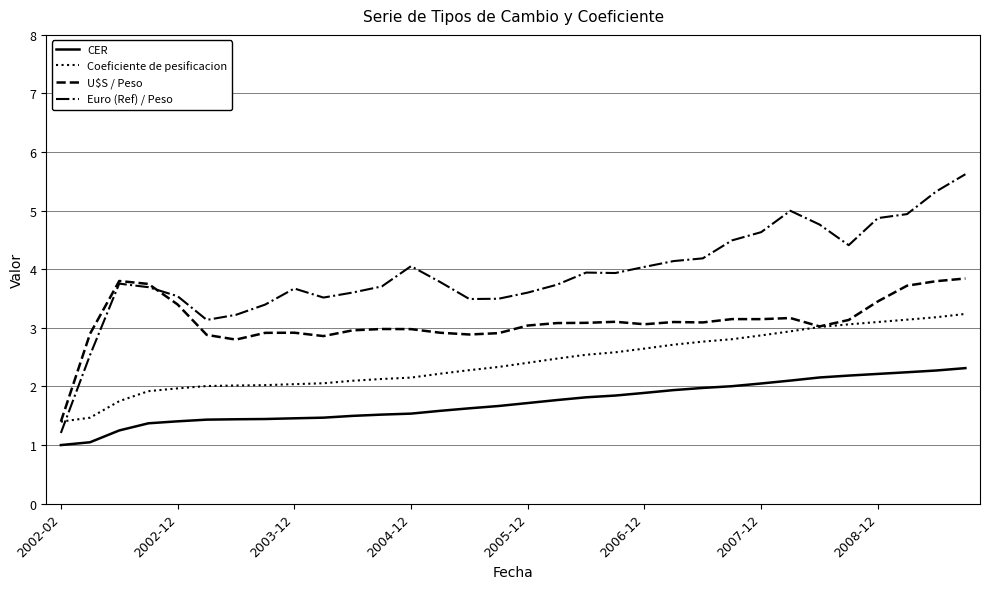

Which series has the largest range (max minus min)?

Euro (Ref) / Peso